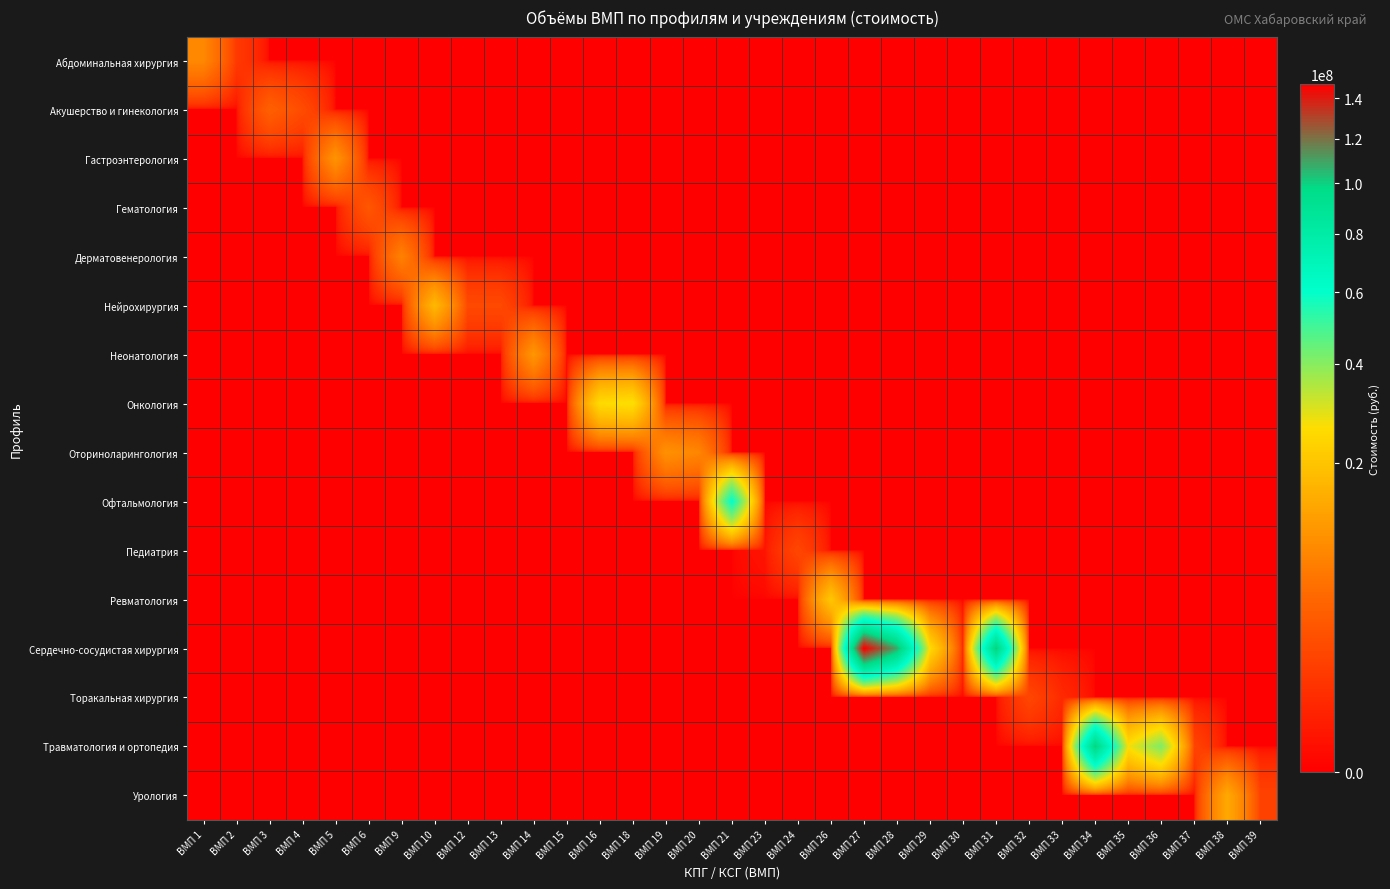

How many distinct data groups are displayed?

16